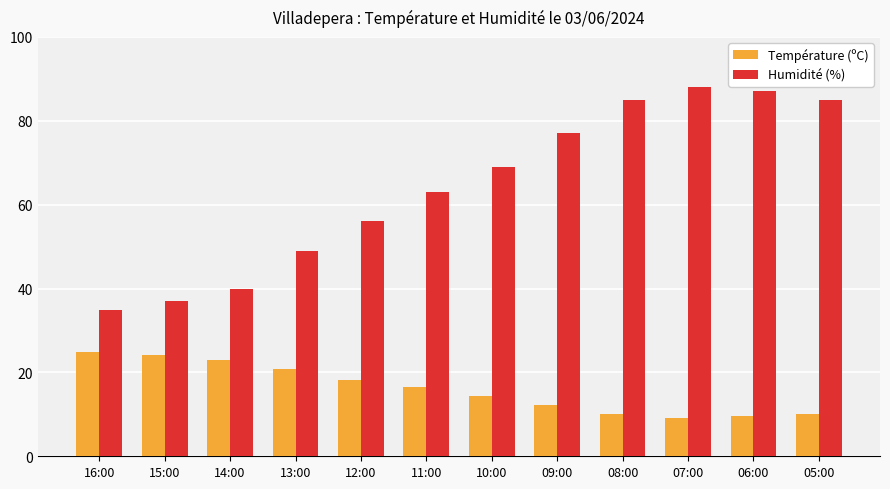

True or false: Humidité (%) has a value of 87.0 at 06:00.

True